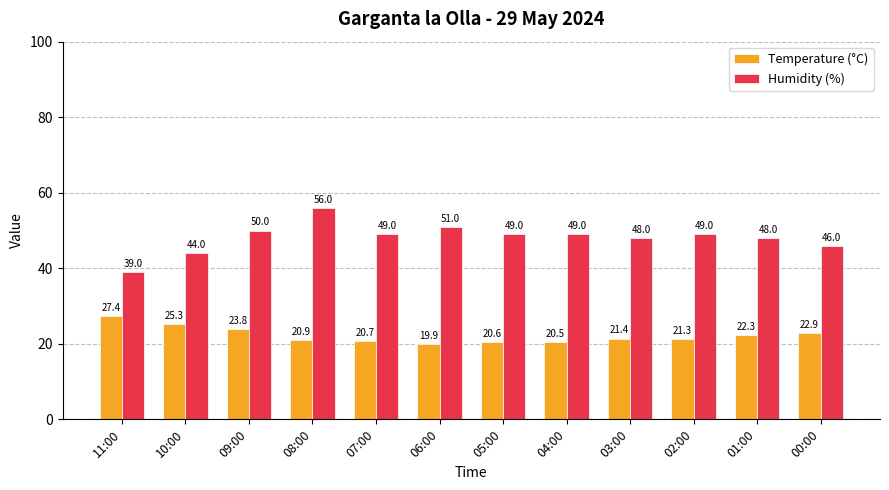

What is the label of the 8th bar from the left?

04:00